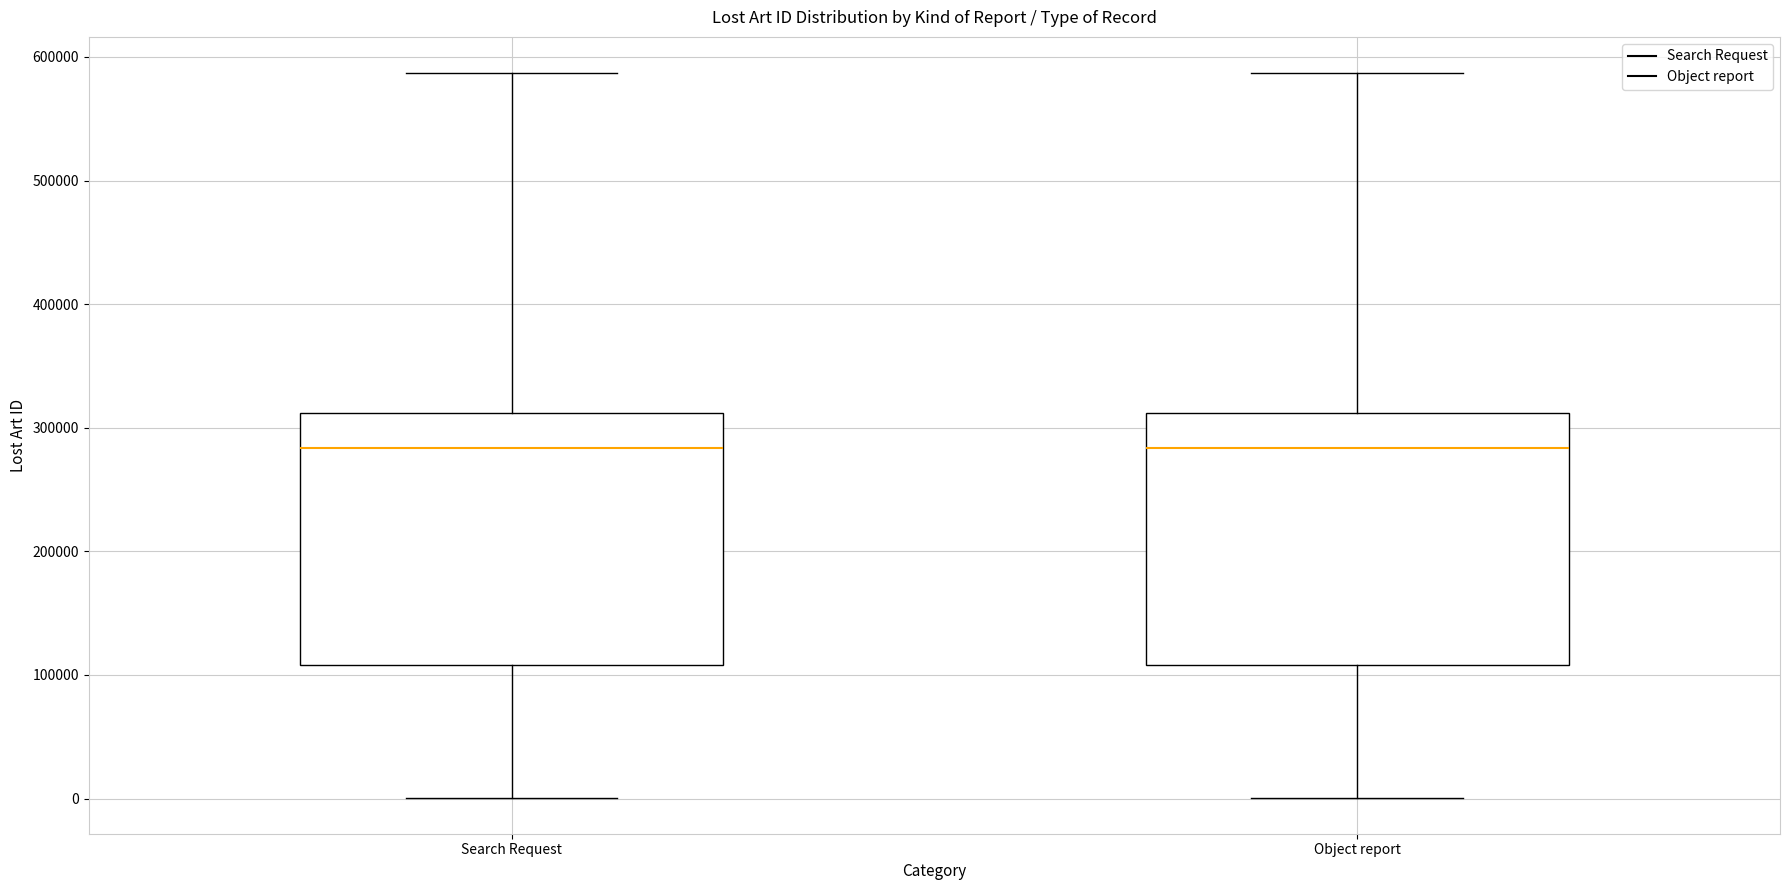

Reading left to right, transcribe this box plot: for each box, give where its median line is, the range the box spans, and where its two whiskers end, as read against the y-axis. The values are not printed on the chart, so give them approximately, as read against the axis.

Search Request: median 280000, box 110000 to 310000, whiskers 0 to 590000
Object report: median 280000, box 110000 to 310000, whiskers 0 to 590000